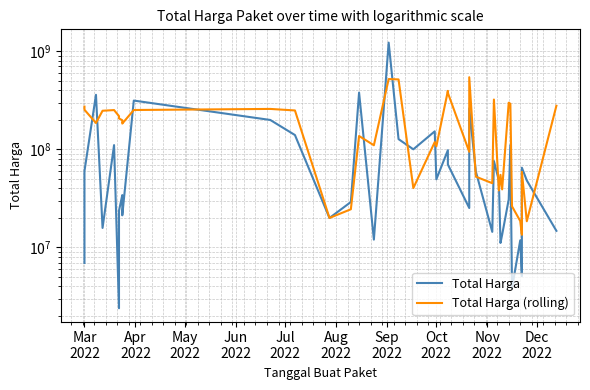

How many times do Total Harga (rolling) and Total Harga cross each other?

15